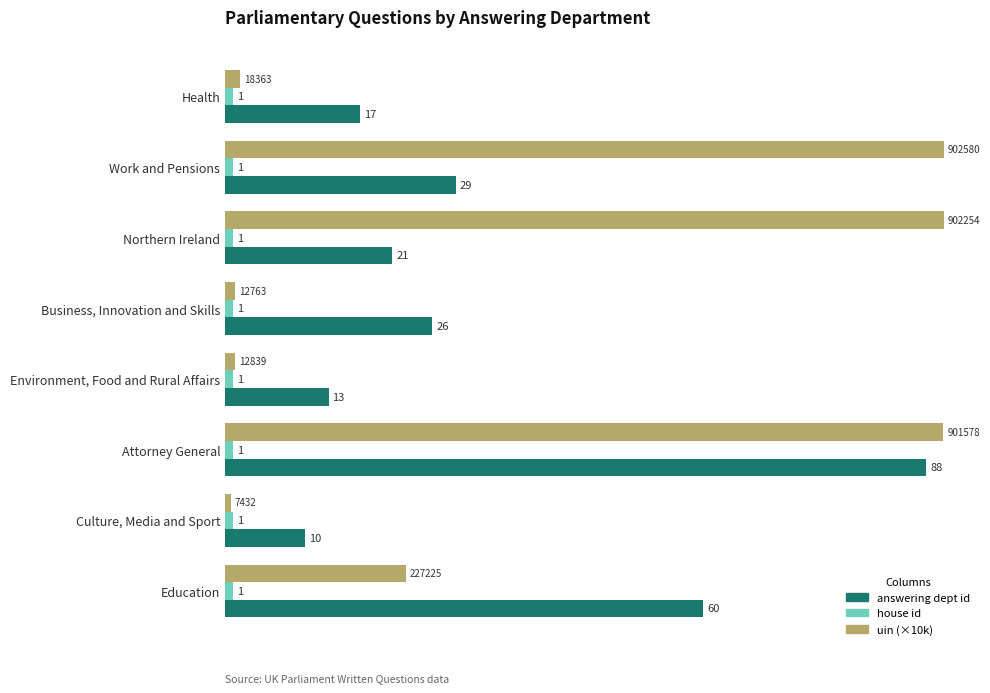

What is the average value of the answering dept id series?

33.0